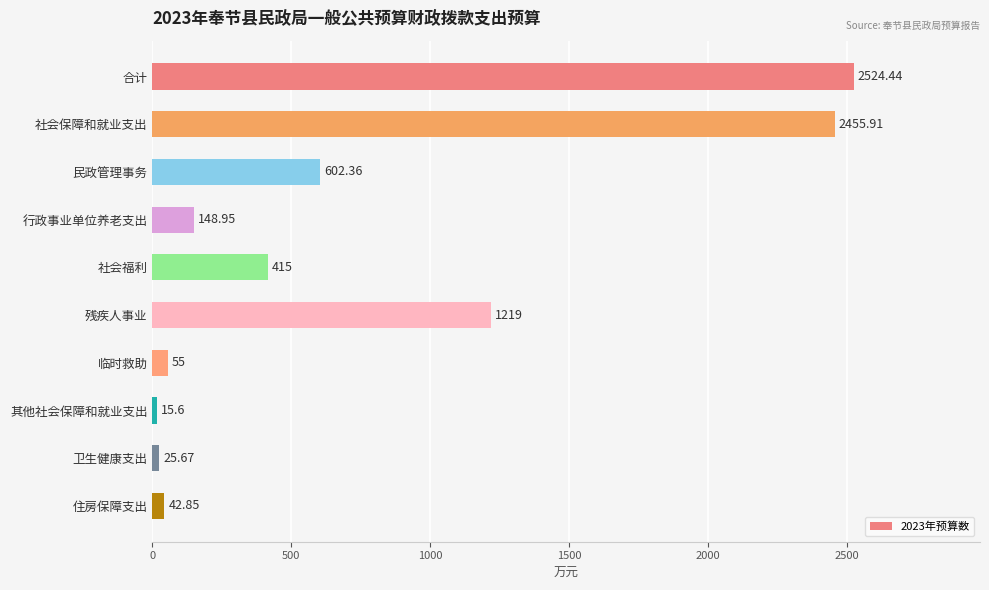

What is the change in value from 民政管理事务 to 行政事业单位养老支出?

-453.4